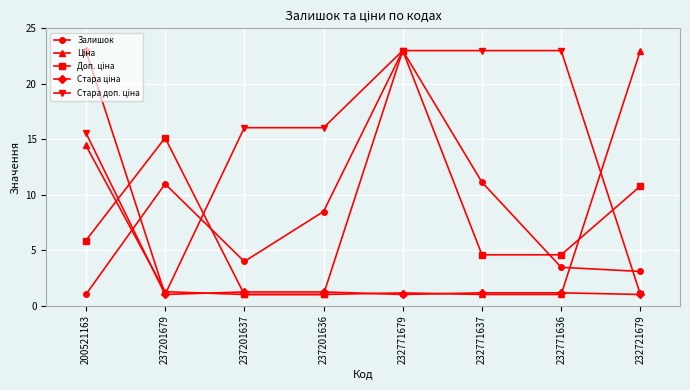

What is the total value across all series at 232771679?

71.1